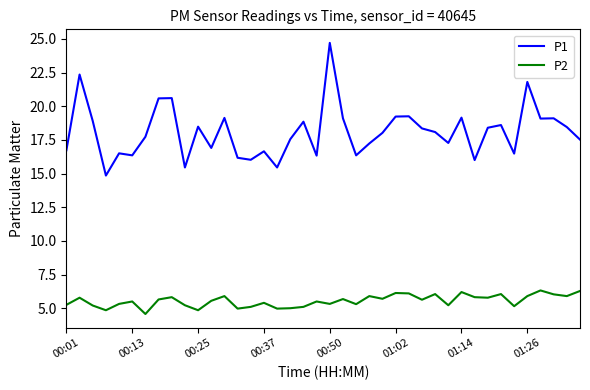

What is the maximum value for P1?

24.7